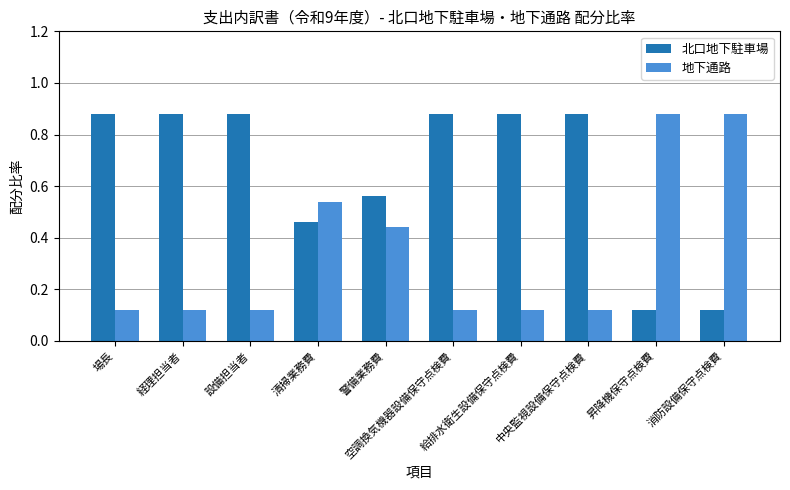

Rank the series by their average value, from lowest to highest.

地下通路, 北口地下駐車場